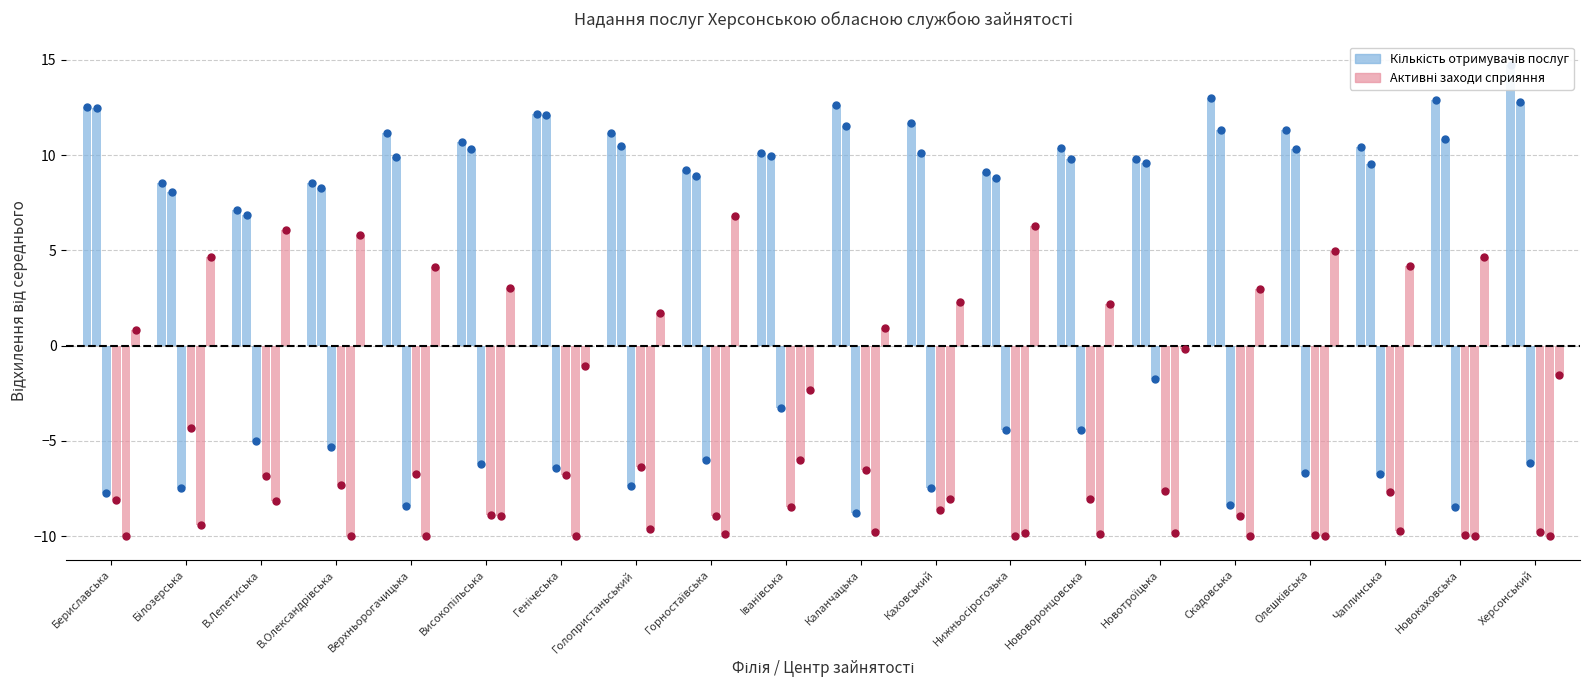

At which category is the sum across all series the highest?

Каланчацька